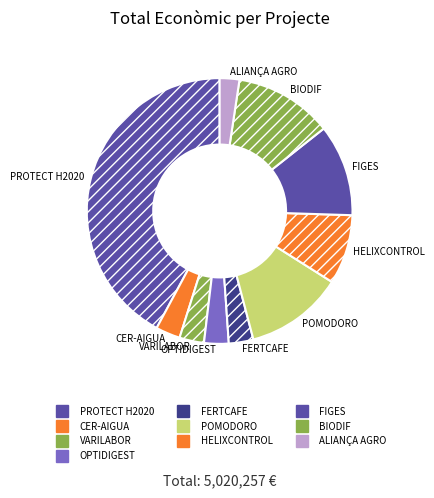

How many segments does this pie chart have?

10